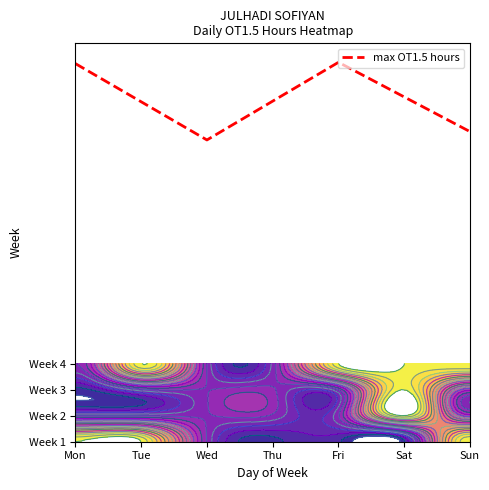

How many distinct data groups are displayed?

1